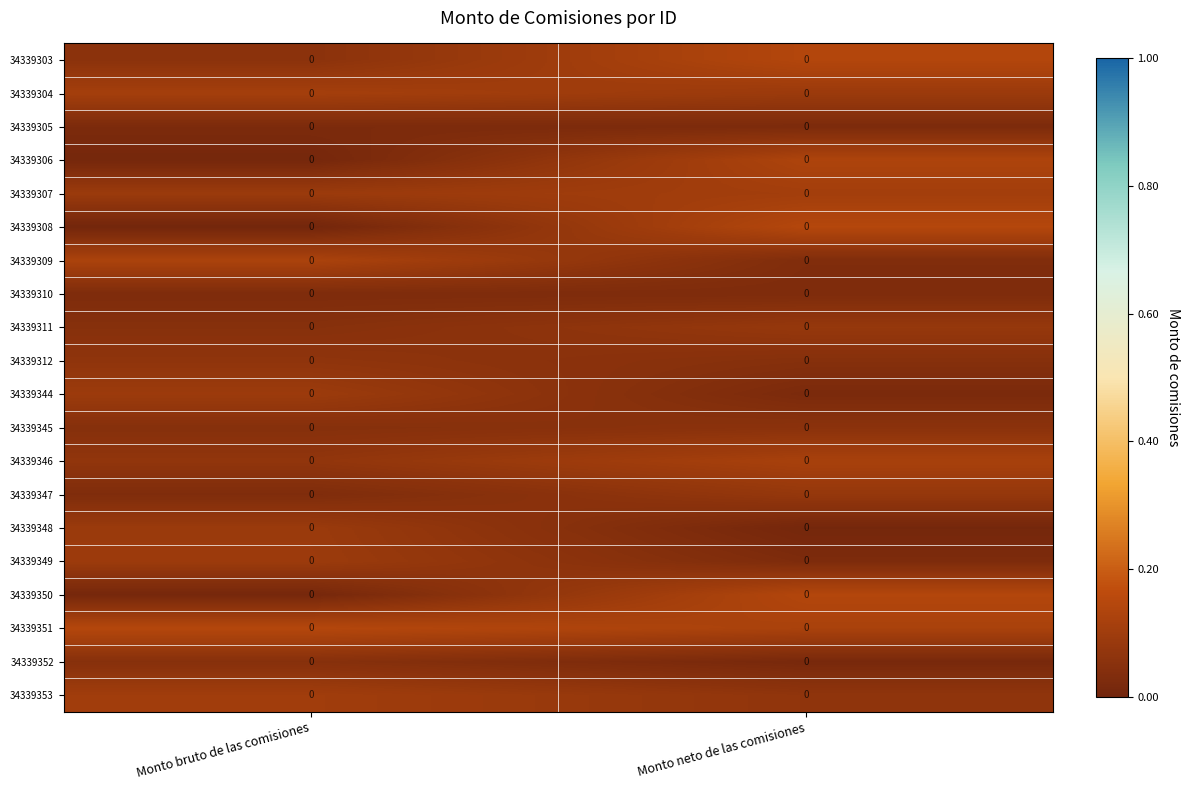

At which label is 34339311 closest to 0?

Monto bruto de las comisiones